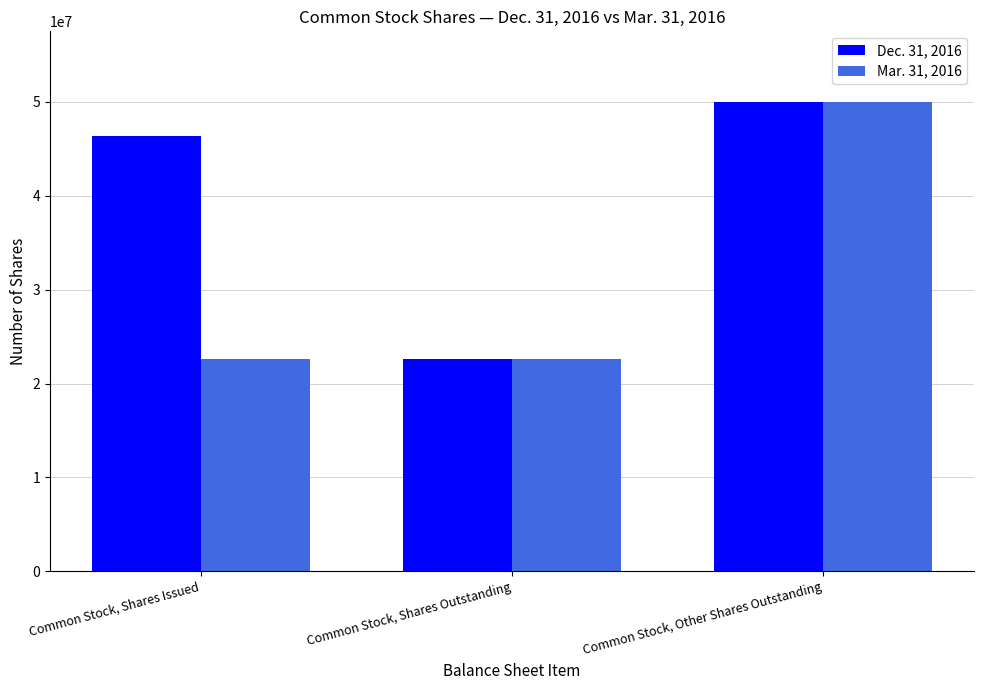

List the labels in order of Dec. 31, 2016 value, largest first.

Common Stock, Other Shares Outstanding, Common Stock, Shares Issued, Common Stock, Shares Outstanding